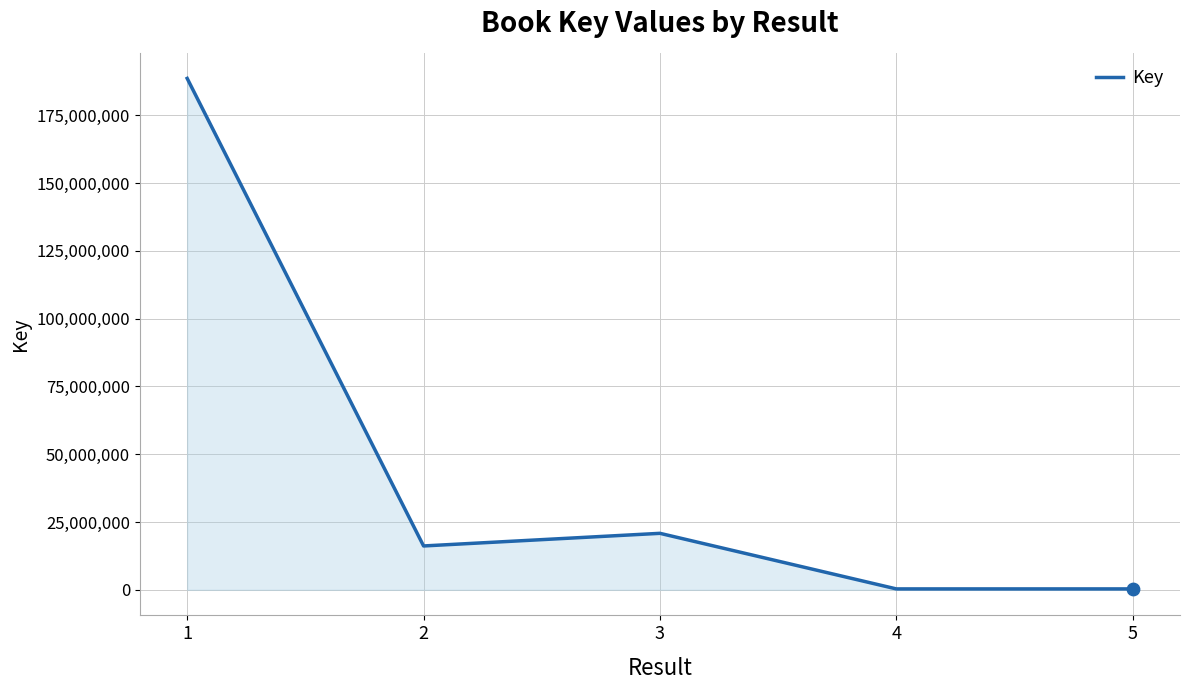

What is the change in value from 1 to 3?

-167720453